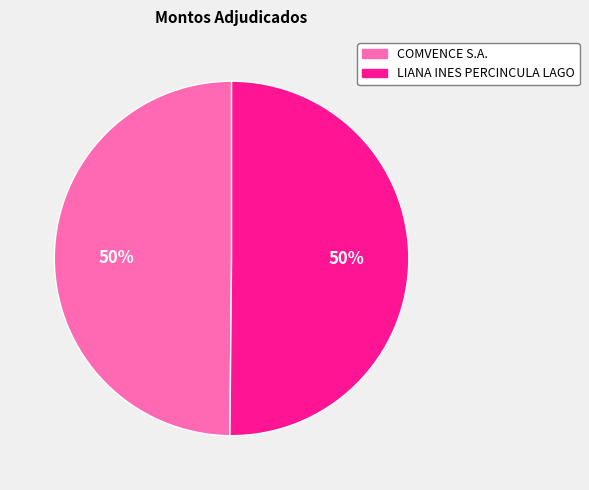

To the nearest percent, what is the average slice percentage?

50%